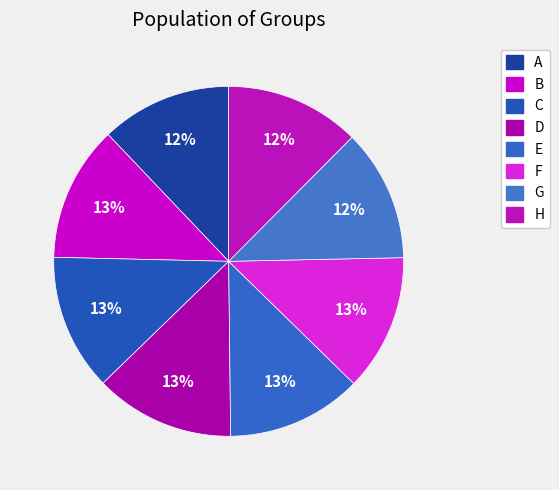

How many segments does this pie chart have?

8